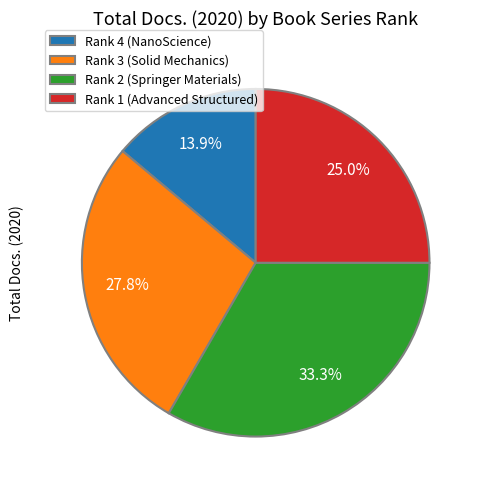

What portion of the pie excludes Rank 3 (Solid Mechanics)?

72.2%